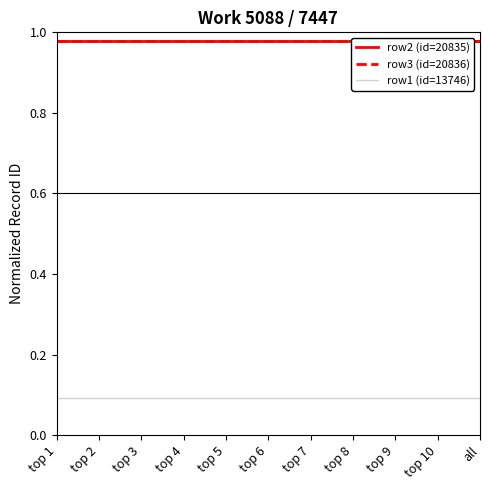

The row3 (id=20836) series shows 1.0 at top 6. True or false?

True